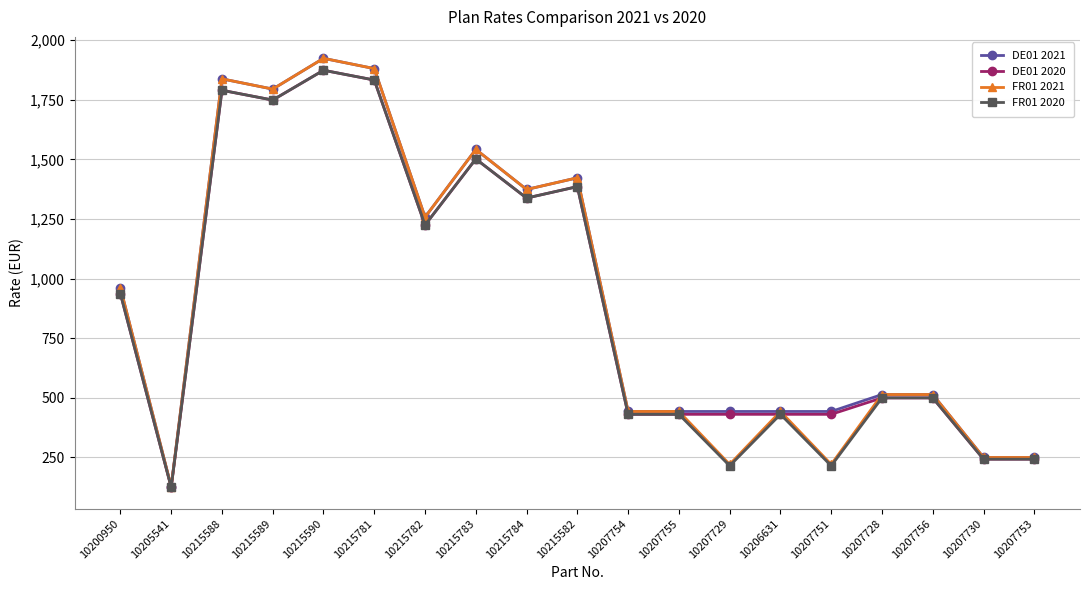

Reading left to right, transcribe all the data shown in this chart.

DE01 2021: 962	128	1838	1795	1924	1881	1258	1542	1374	1423	443	443	443	443	443	514	514	250	250
DE01 2020: 937	125	1790	1749	1874	1833	1225	1502	1338	1386	431	431	431	431	431	500	500	243	243
FR01 2021: 962	128	1838	1795	1924	1881	1258	1542	1374	1423	443	443	221	443	221	514	514	250	250
FR01 2020: 937	125	1790	1749	1874	1833	1225	1502	1338	1386	431	431	215	431	215	500	500	243	243